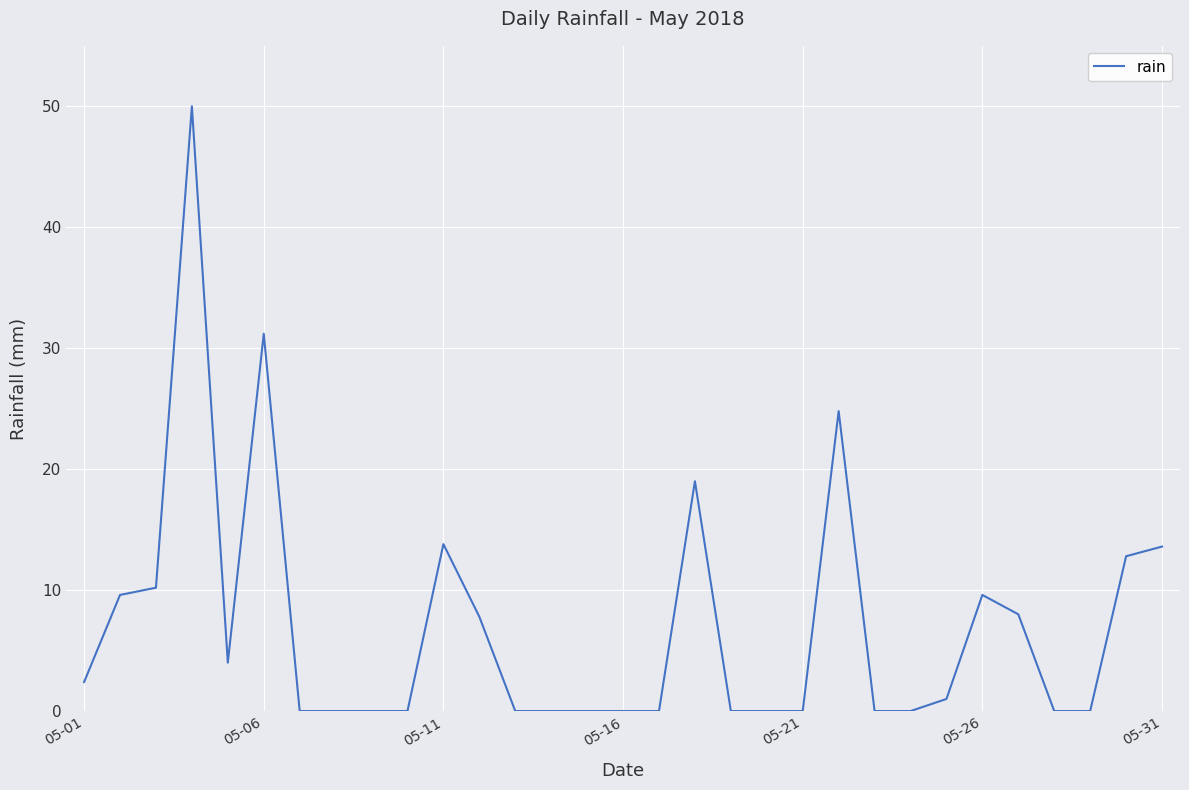

What is the maximum value shown in the chart?

50.0